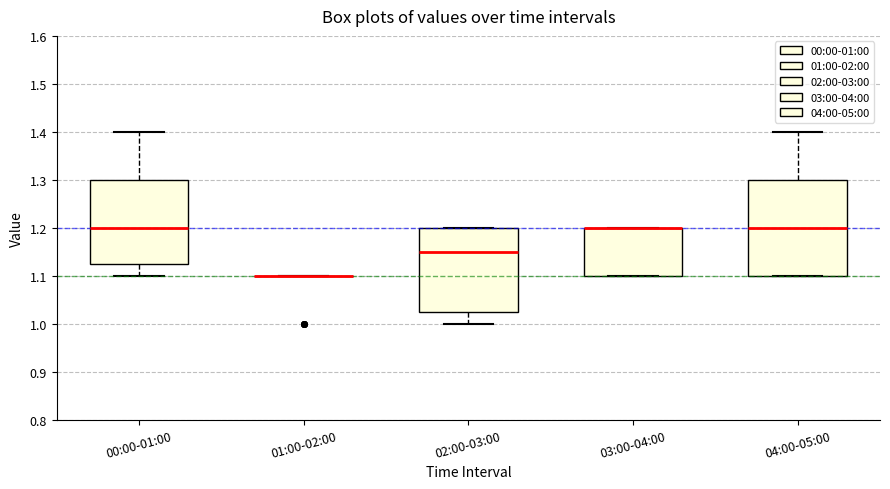

Reading left to right, read every box against the y-axis: the position of its median line, the range the box covers, and the ends of its whiskers. The values are not printed on the chart, so give them approximately, as read against the axis.

00:00-01:00: median 1.20, box 1.13 to 1.30, whiskers 1.10 to 1.40
01:00-02:00: box collapsed to a line at 1.10, whiskers 1.10 to 1.10
02:00-03:00: median 1.15, box 1.03 to 1.20, whiskers 1.00 to 1.20
03:00-04:00: median 1.20 (drawn on the box's upper edge), box 1.10 to 1.20, whiskers 1.10 to 1.20
04:00-05:00: median 1.20, box 1.10 to 1.30, whiskers 1.10 to 1.40